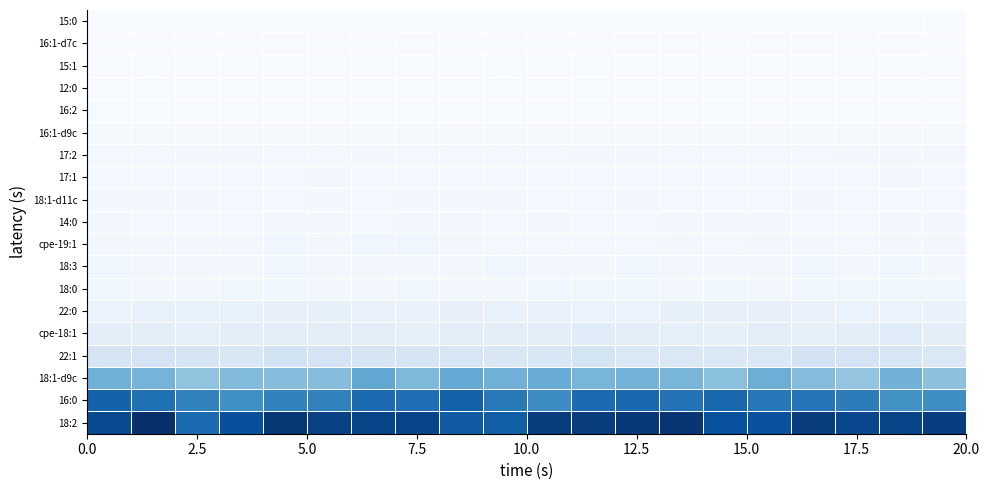

Reading left to right, transcribe all the data shown in this chart.

18:2: 29.3	32.5	25.2	28.5	31.5	30.3	30.0	30.0	27.1	26.5	30.9	30.9	31.4	31.8	28.4	28.3	30.8	29.6	30.0	30.8
16:0: 26.2	24.5	22.4	20.5	22.3	22.4	25.2	24.6	26.3	23.4	20.9	25.1	25.4	24.0	25.5	23.6	23.8	23.1	20.2	20.8
18:1-d9c: 15.9	15.5	13.3	14.6	14.1	14.0	17.4	14.7	17.0	15.8	16.5	15.2	15.6	15.2	13.8	16.2	14.2	13.0	15.9	13.7
22:1: 5.6	5.9	5.8	5.1	6.3	5.9	5.6	5.7	5.4	5.1	5.3	5.9	4.7	4.9	4.8	4.7	6.1	5.8	5.5	4.8
cpe-18:1: 3.4	3.4	3.1	3.3	3.3	3.5	3.5	2.9	3.3	3.5	3.4	3.8	3.6	3.1	3.0	3.5	2.9	3.5	3.8	3.5
22:0: 2.3	2.6	2.6	2.7	2.8	3.0	2.6	2.5	2.8	2.4	2.6	2.3	2.2	3.0	2.9	2.8	2.5	2.3	2.3	2.4
18:0: 1.4	1.1	1.2	1.5	1.3	1.1	1.1	1.4	1.1	1.2	1.3	1.4	1.4	1.2	1.4	1.2	1.2	1.4	1.4	1.4
18:3: 1.3	1.1	1.2	1.1	1.2	1.0	1.2	1.2	1.1	1.2	1.0	1.0	1.3	1.1	1.1	1.2	1.3	1.1	1.2	1.1
cpe-19:1: 1.1	1.1	1.1	1.1	1.2	1.1	1.3	1.2	1.0	1.0	1.0	0.9	1.0	1.2	1.0	1.0	1.2	0.9	1.2	1.0
14:0: 1.0	0.9	0.9	1.0	1.0	1.1	0.9	1.0	1.0	0.9	1.0	0.9	0.9	1.1	1.1	1.1	0.9	0.9	1.1	1.0
18:1-d11c: 1.0	1.0	1.0	0.9	0.8	1.0	0.9	1.0	1.0	1.0	0.8	0.9	1.0	0.9	0.8	0.9	1.0	1.0	0.9	0.8
17:1: 0.9	0.9	0.9	0.9	0.8	1.0	0.9	0.8	0.8	0.9	0.9	0.8	0.9	0.8	0.9	0.8	1.0	0.9	1.0	0.8
17:2: 0.9	0.8	1.0	1.0	0.8	0.9	1.0	0.9	0.9	0.8	0.8	1.0	1.0	0.9	0.9	0.9	1.0	1.0	1.0	1.0
16:1-d9c: 0.7	0.7	0.6	0.5	0.6	0.6	0.7	0.7	0.5	0.6	0.6	0.5	0.5	0.6	0.7	0.6	0.6	0.6	0.6	0.7
16:2: 0.3	0.3	0.3	0.3	0.3	0.3	0.3	0.3	0.3	0.3	0.3	0.3	0.3	0.3	0.3	0.3	0.3	0.3	0.3	0.3
12:0: 0.3	0.3	0.3	0.3	0.3	0.3	0.3	0.3	0.3	0.3	0.3	0.3	0.3	0.3	0.3	0.3	0.3	0.3	0.3	0.3
15:1: 0.3	0.3	0.3	0.3	0.3	0.3	0.3	0.3	0.3	0.3	0.3	0.3	0.3	0.3	0.3	0.3	0.3	0.3	0.3	0.3
16:1-d7c: 0.2	0.2	0.2	0.2	0.2	0.2	0.2	0.2	0.2	0.2	0.2	0.2	0.2	0.2	0.2	0.2	0.2	0.2	0.2	0.2
15:0: 0.1	0.1	0.1	0.1	0.1	0.1	0.1	0.1	0.1	0.1	0.1	0.1	0.1	0.1	0.1	0.1	0.1	0.1	0.1	0.1